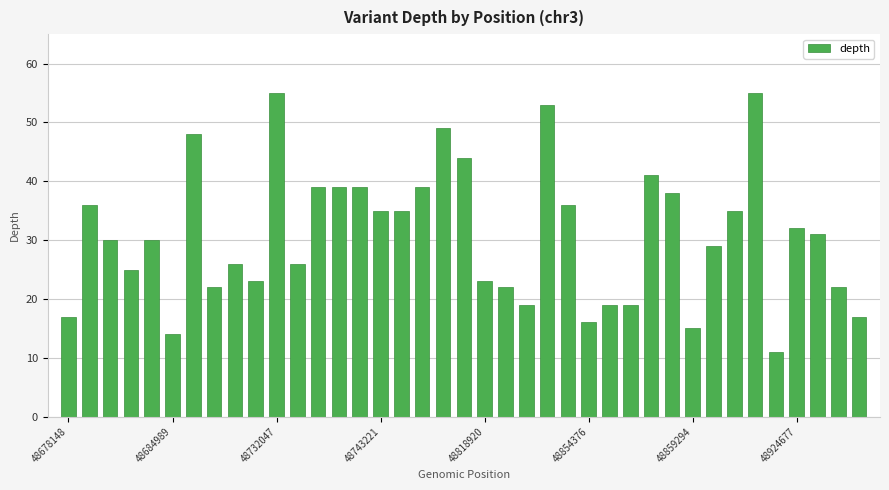

What is the maximum value shown in the chart?

55